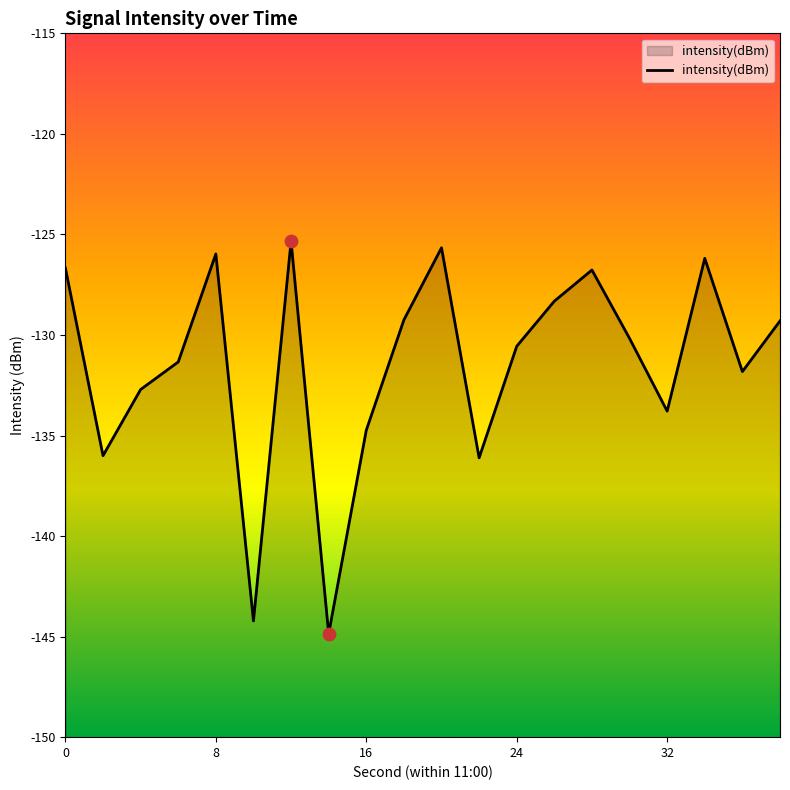

Between 18 and 17, which is larger?

17